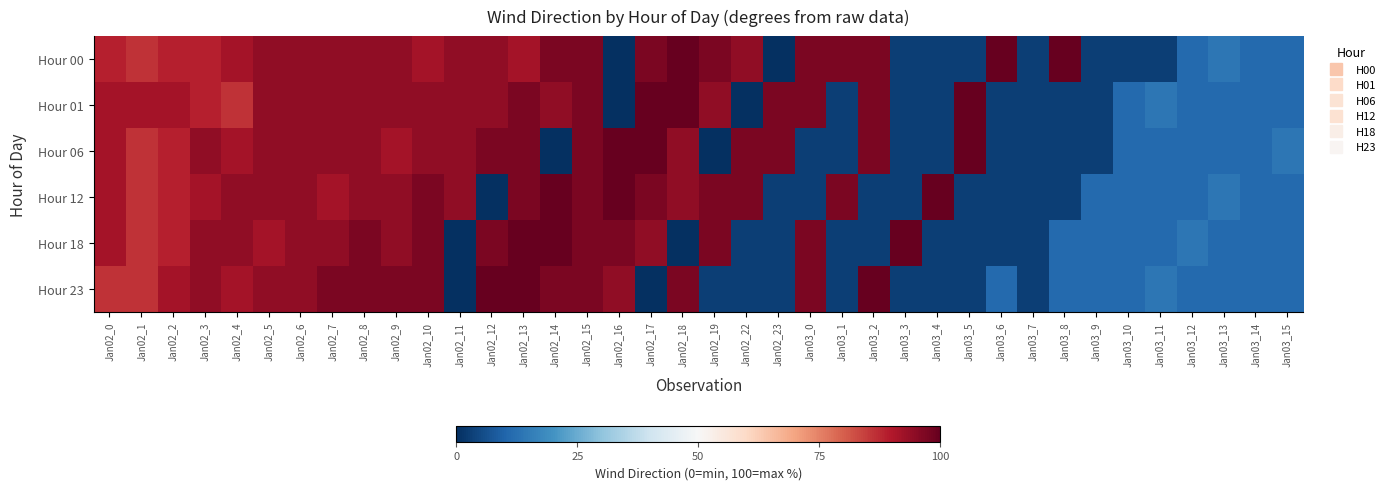

Reading left to right, extract all data points from this chart.

Hour 00: Jan02_0=88.9	Jan02_1=86.1	Jan02_2=88.9	Jan02_3=88.9	Jan02_4=91.7	Jan02_5=94.4	Jan02_6=94.4	Jan02_7=94.4	Jan02_8=94.4	Jan02_9=94.4	Jan02_10=91.7	Jan02_11=94.4	Jan02_12=94.4	Jan02_13=91.7	Jan02_14=97.2	Jan02_15=97.2	Jan02_16=0.0	Jan02_17=97.2	Jan02_18=100.0	Jan02_19=97.2	Jan02_22=94.4	Jan02_23=0.0	Jan03_0=97.2	Jan03_1=97.2	Jan03_2=97.2	Jan03_3=2.8	Jan03_4=2.8	Jan03_5=2.8	Jan03_6=100.0	Jan03_7=2.8	Jan03_8=100.0	Jan03_9=2.8	Jan03_10=2.8	Jan03_11=2.8	Jan03_12=11.1	Jan03_13=13.9	Jan03_14=11.1	Jan03_15=11.1
Hour 01: Jan02_0=91.7	Jan02_1=91.7	Jan02_2=91.7	Jan02_3=88.9	Jan02_4=86.1	Jan02_5=94.4	Jan02_6=94.4	Jan02_7=94.4	Jan02_8=94.4	Jan02_9=94.4	Jan02_10=94.4	Jan02_11=94.4	Jan02_12=94.4	Jan02_13=97.2	Jan02_14=94.4	Jan02_15=97.2	Jan02_16=0.0	Jan02_17=100.0	Jan02_18=100.0	Jan02_19=94.4	Jan02_22=0.0	Jan02_23=97.2	Jan03_0=97.2	Jan03_1=2.8	Jan03_2=97.2	Jan03_3=2.8	Jan03_4=2.8	Jan03_5=100.0	Jan03_6=2.8	Jan03_7=2.8	Jan03_8=2.8	Jan03_9=2.8	Jan03_10=11.1	Jan03_11=13.9	Jan03_12=11.1	Jan03_13=11.1	Jan03_14=11.1	Jan03_15=11.1
Hour 06: Jan02_0=91.7	Jan02_1=86.1	Jan02_2=88.9	Jan02_3=94.4	Jan02_4=91.7	Jan02_5=94.4	Jan02_6=94.4	Jan02_7=94.4	Jan02_8=94.4	Jan02_9=91.7	Jan02_10=94.4	Jan02_11=94.4	Jan02_12=97.2	Jan02_13=97.2	Jan02_14=0.0	Jan02_15=97.2	Jan02_16=100.0	Jan02_17=100.0	Jan02_18=94.4	Jan02_19=0.0	Jan02_22=97.2	Jan02_23=97.2	Jan03_0=2.8	Jan03_1=2.8	Jan03_2=97.2	Jan03_3=2.8	Jan03_4=2.8	Jan03_5=100.0	Jan03_6=2.8	Jan03_7=2.8	Jan03_8=2.8	Jan03_9=2.8	Jan03_10=11.1	Jan03_11=11.1	Jan03_12=11.1	Jan03_13=11.1	Jan03_14=11.1	Jan03_15=13.9
Hour 12: Jan02_0=91.7	Jan02_1=86.1	Jan02_2=88.9	Jan02_3=91.7	Jan02_4=94.4	Jan02_5=94.4	Jan02_6=94.4	Jan02_7=91.7	Jan02_8=94.4	Jan02_9=94.4	Jan02_10=97.2	Jan02_11=94.4	Jan02_12=0.0	Jan02_13=97.2	Jan02_14=100.0	Jan02_15=97.2	Jan02_16=100.0	Jan02_17=97.2	Jan02_18=94.4	Jan02_19=97.2	Jan02_22=97.2	Jan02_23=2.8	Jan03_0=2.8	Jan03_1=97.2	Jan03_2=2.8	Jan03_3=2.8	Jan03_4=100.0	Jan03_5=2.8	Jan03_6=2.8	Jan03_7=2.8	Jan03_8=2.8	Jan03_9=11.1	Jan03_10=11.1	Jan03_11=11.1	Jan03_12=11.1	Jan03_13=13.9	Jan03_14=11.1	Jan03_15=11.1
Hour 18: Jan02_0=91.7	Jan02_1=86.1	Jan02_2=88.9	Jan02_3=94.4	Jan02_4=94.4	Jan02_5=91.7	Jan02_6=94.4	Jan02_7=94.4	Jan02_8=97.2	Jan02_9=94.4	Jan02_10=97.2	Jan02_11=0.0	Jan02_12=97.2	Jan02_13=100.0	Jan02_14=100.0	Jan02_15=97.2	Jan02_16=97.2	Jan02_17=94.4	Jan02_18=0.0	Jan02_19=97.2	Jan02_22=2.8	Jan02_23=2.8	Jan03_0=97.2	Jan03_1=2.8	Jan03_2=2.8	Jan03_3=100.0	Jan03_4=2.8	Jan03_5=2.8	Jan03_6=2.8	Jan03_7=2.8	Jan03_8=11.1	Jan03_9=11.1	Jan03_10=11.1	Jan03_11=11.1	Jan03_12=13.9	Jan03_13=11.1	Jan03_14=11.1	Jan03_15=11.1
Hour 23: Jan02_0=86.1	Jan02_1=86.1	Jan02_2=91.7	Jan02_3=94.4	Jan02_4=91.7	Jan02_5=94.4	Jan02_6=94.4	Jan02_7=97.2	Jan02_8=97.2	Jan02_9=97.2	Jan02_10=97.2	Jan02_11=0.0	Jan02_12=100.0	Jan02_13=100.0	Jan02_14=97.2	Jan02_15=97.2	Jan02_16=94.4	Jan02_17=0.0	Jan02_18=97.2	Jan02_19=2.8	Jan02_22=2.8	Jan02_23=2.8	Jan03_0=97.2	Jan03_1=2.8	Jan03_2=100.0	Jan03_3=2.8	Jan03_4=2.8	Jan03_5=2.8	Jan03_6=11.1	Jan03_7=2.8	Jan03_8=11.1	Jan03_9=11.1	Jan03_10=11.1	Jan03_11=13.9	Jan03_12=11.1	Jan03_13=11.1	Jan03_14=11.1	Jan03_15=11.1